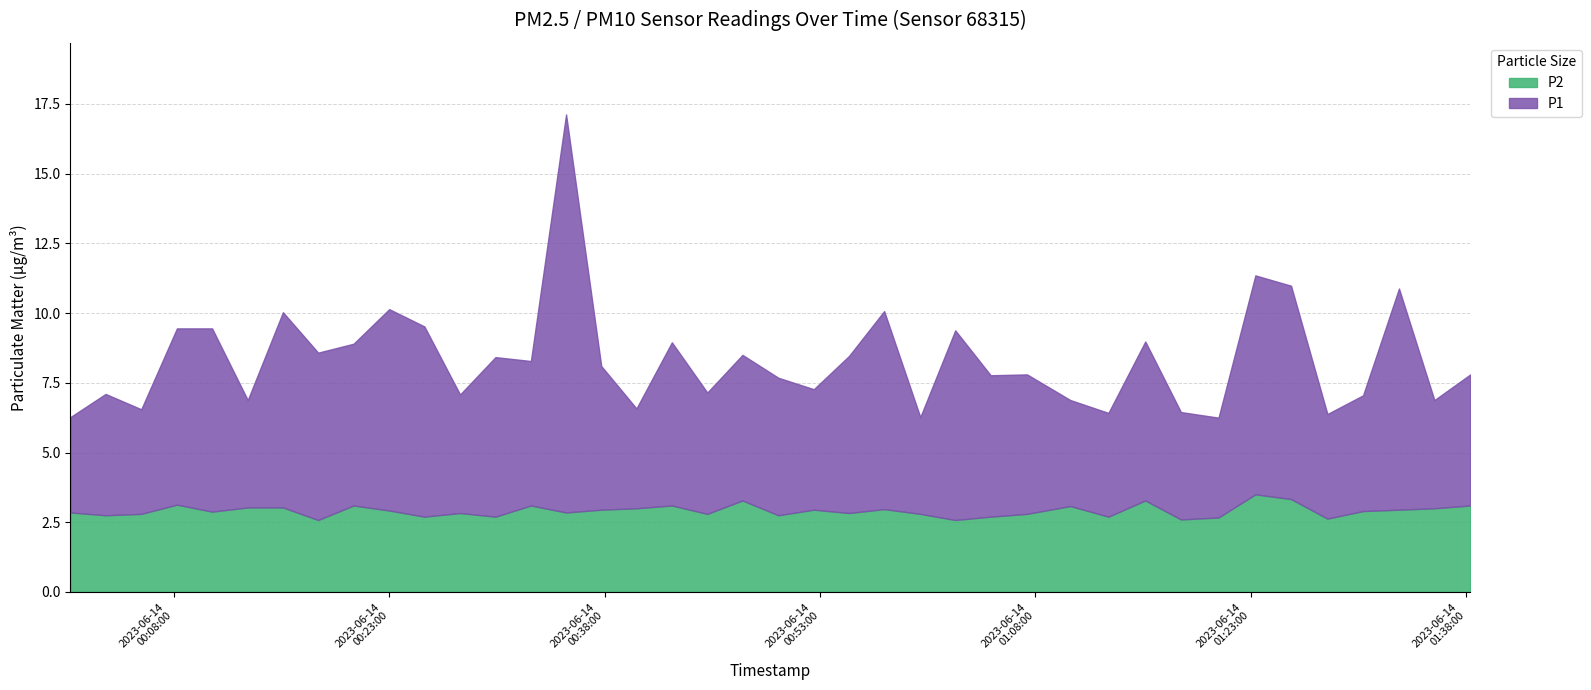

At which category is the sum across all series the highest?

2023-06-14T00:35:19